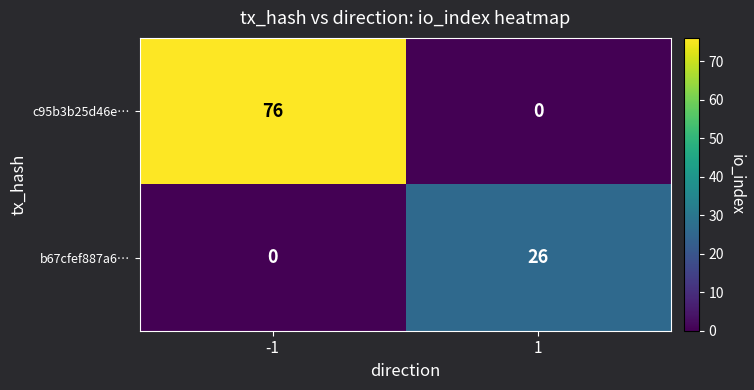

Which series has the largest total across all categories?

c95b3b25d46e…